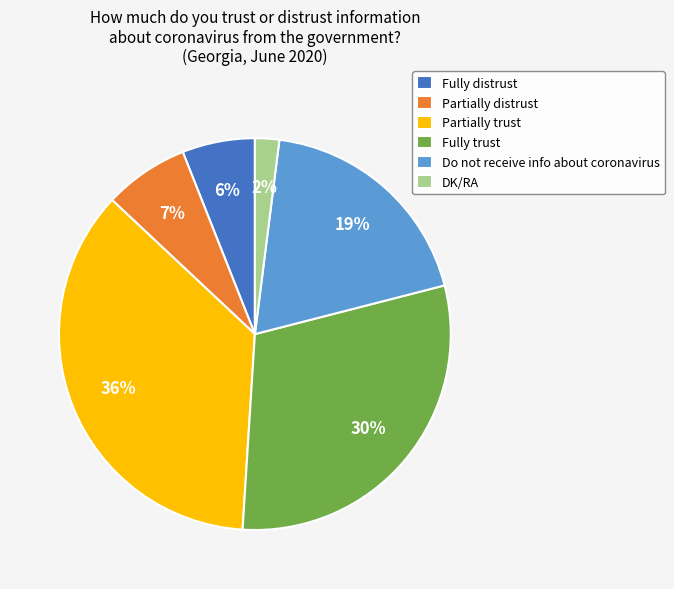

To the nearest percent, what is the average slice percentage?

17%